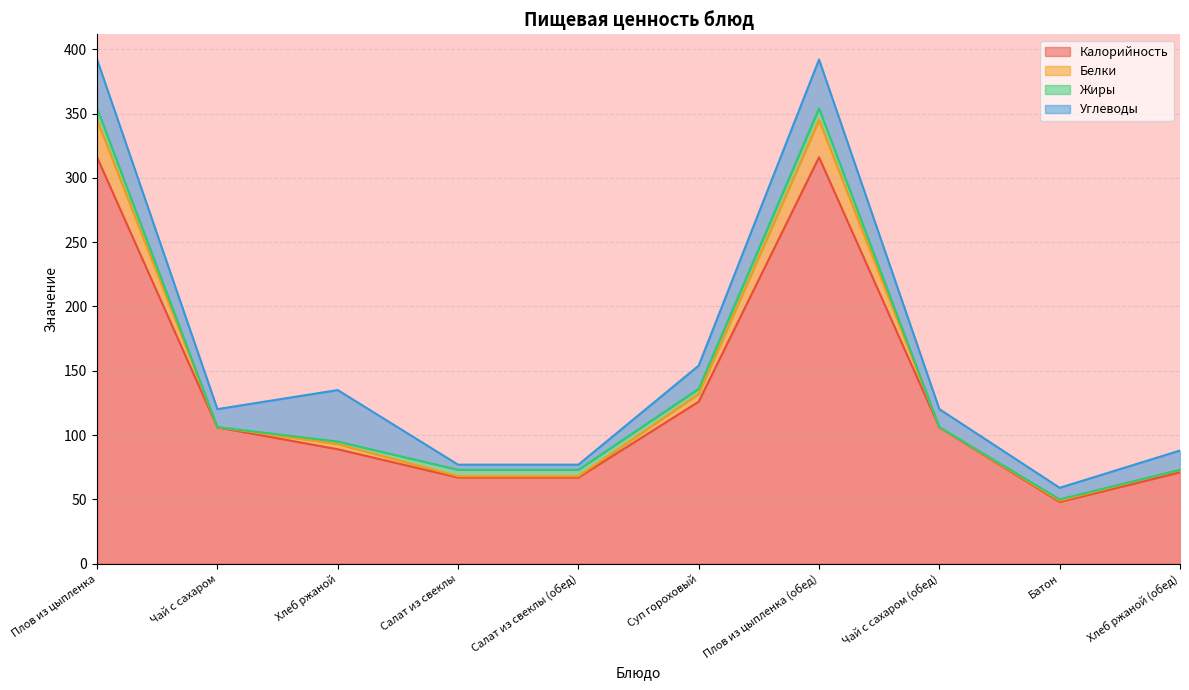

Where is Калорийность nearest to the value 182?

Суп гороховый